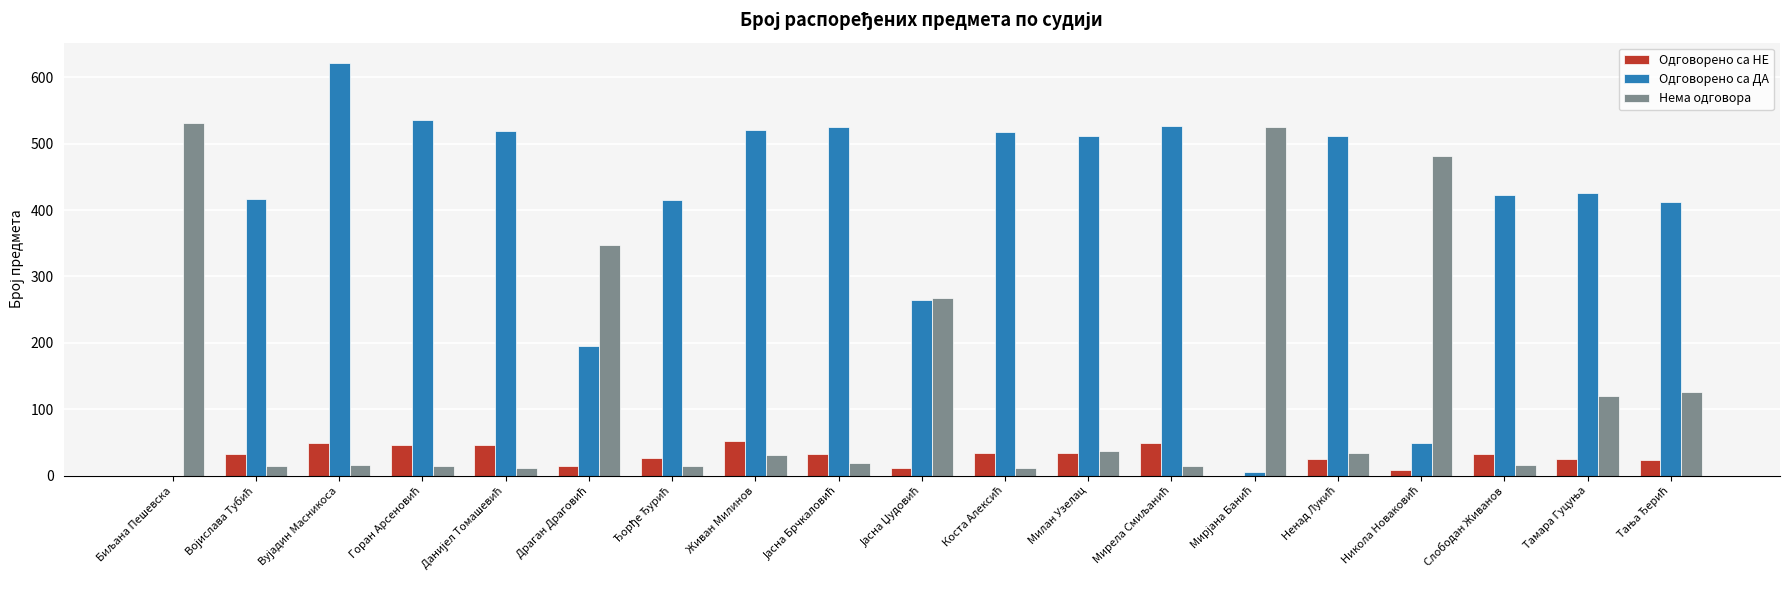

What is the greatest value displayed?

621